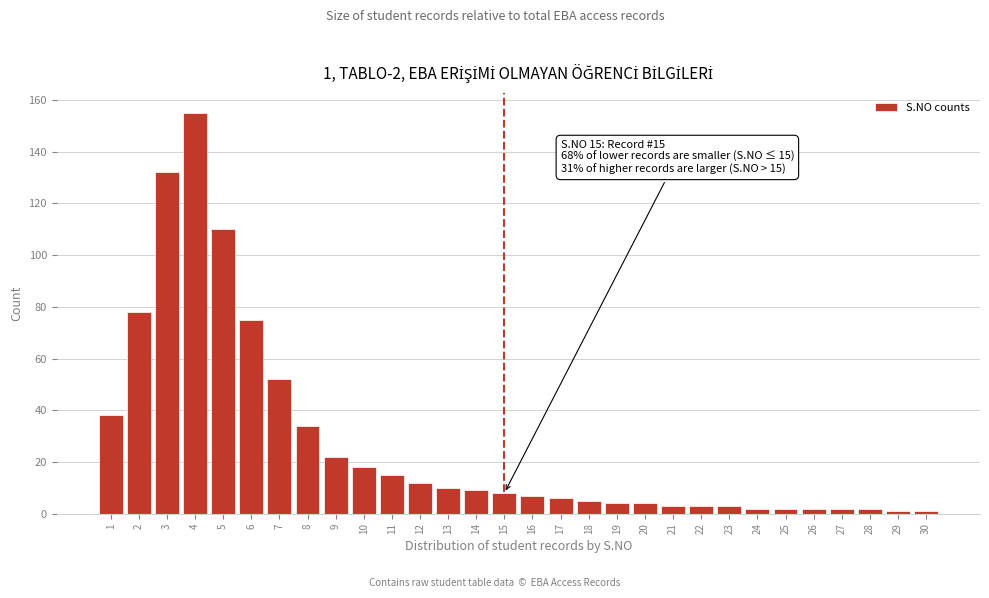

Reading left to right, what are all the values shown in this chart?

38	78	132	155	110	75	52	34	22	18	15	12	10	9	8	7	6	5	4	4	3	3	3	2	2	2	2	2	1	1